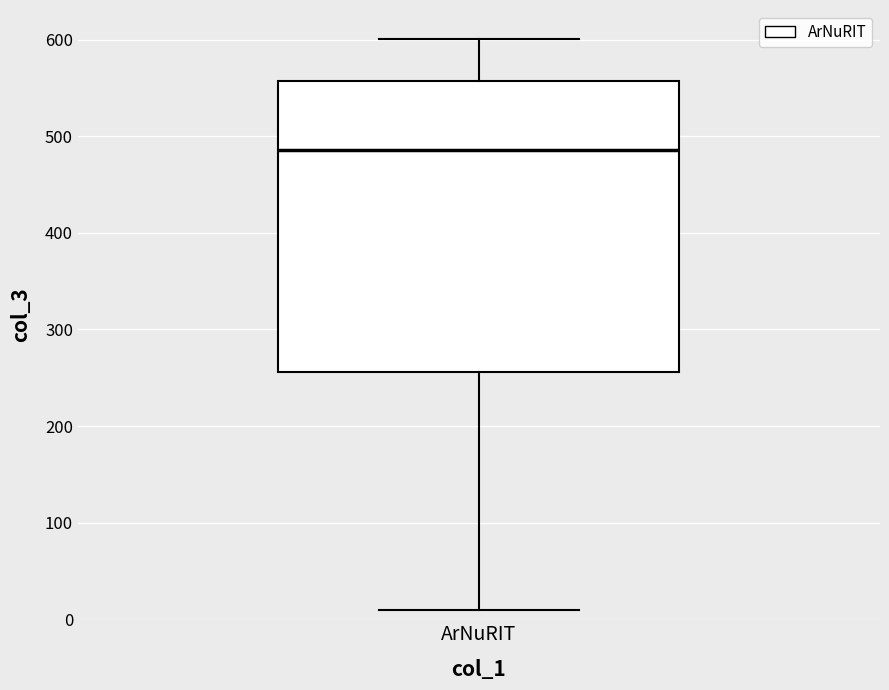

Read this box plot against the y-axis: the position of the median line, the range covered by the box, and the ends of both whiskers. The values are not printed on the chart, so give them approximately, as read against the axis.

median 490, box 260 to 560, whiskers 10 to 600